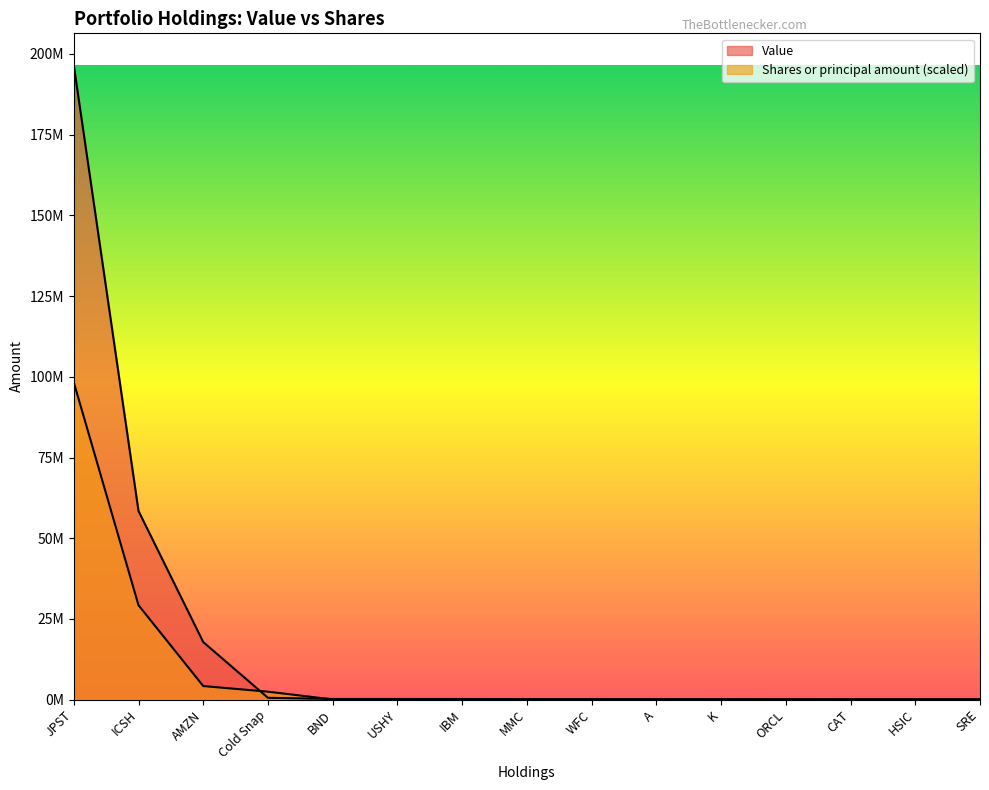

Is it true that Shares or principal amount equals 2461544.4 at Cold Snap?

True